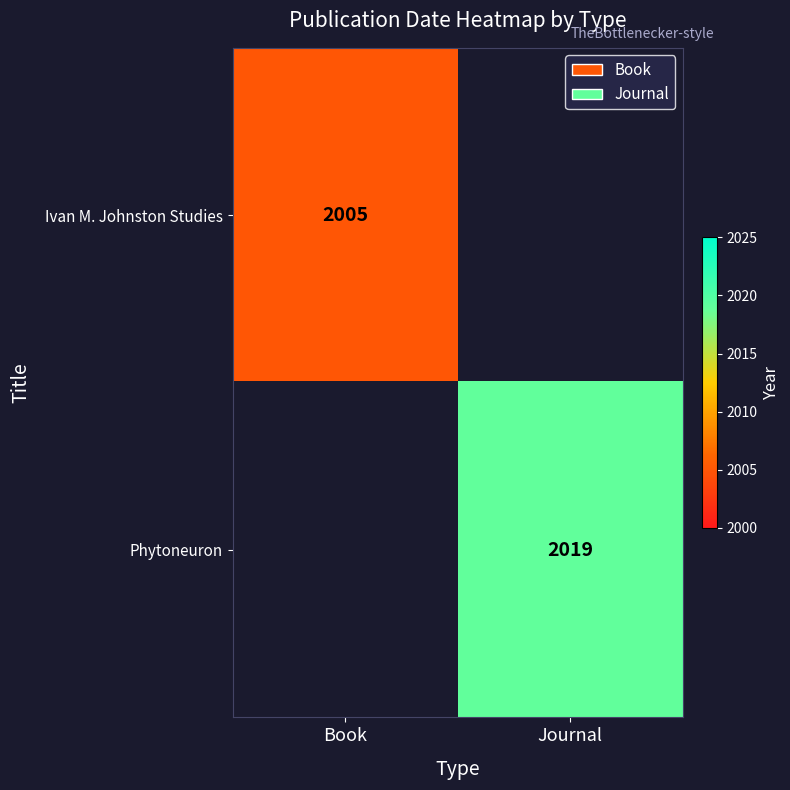

The Ivan M. Johnston Studies series shows 2624 at Book. True or false?

False